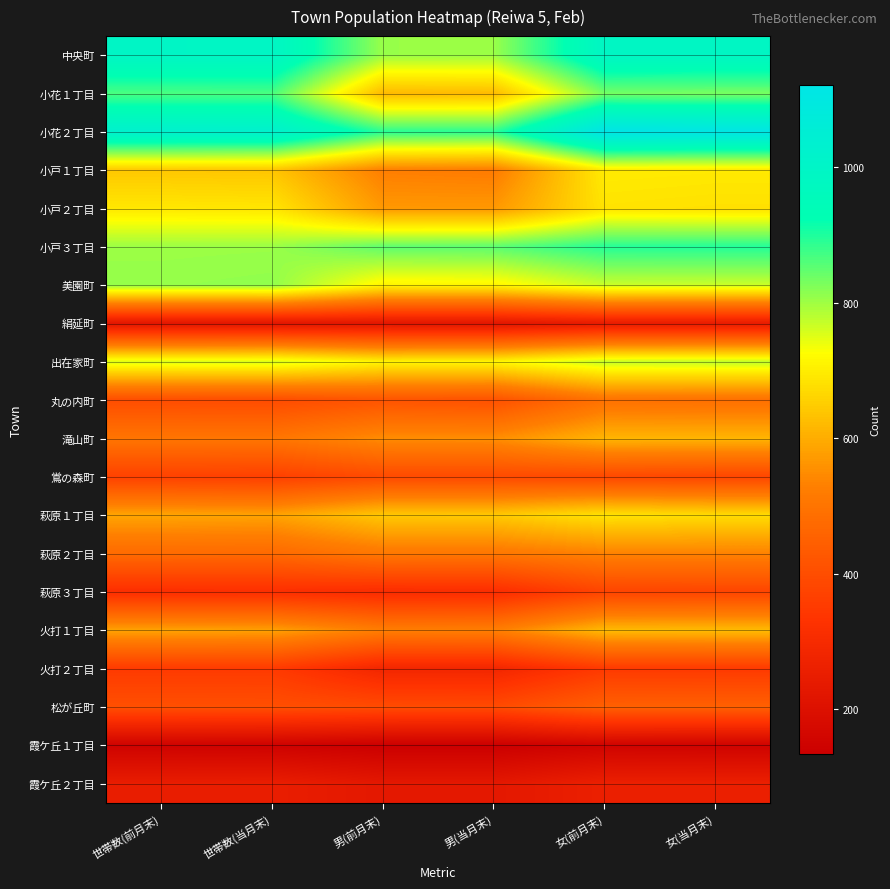

What is the spread (max minus min) of values at 女(前月末)?

971